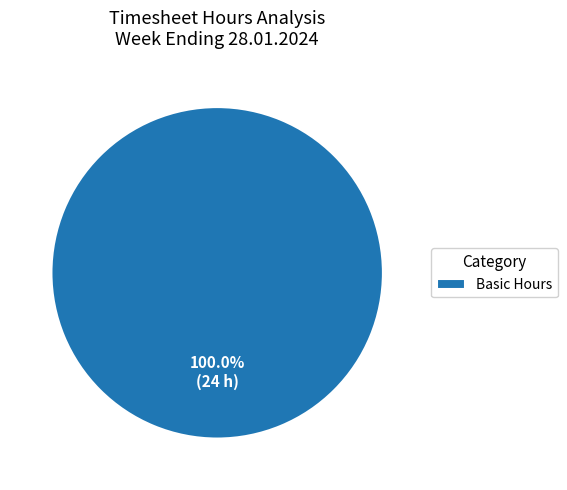

Does any single category account for the majority?

Yes